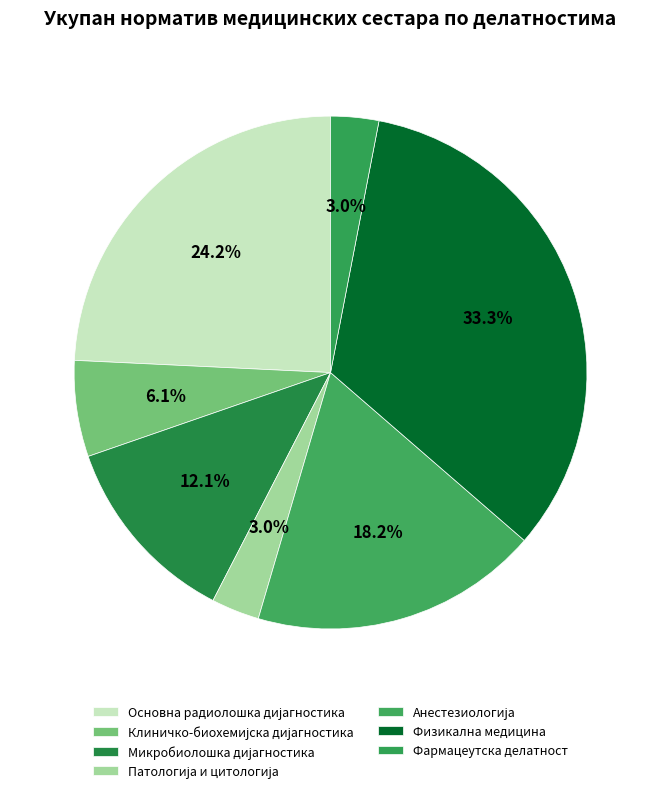

Which has a higher value, Анестезиологија or Клиничко-биохемијска дијагностика?

Анестезиологија